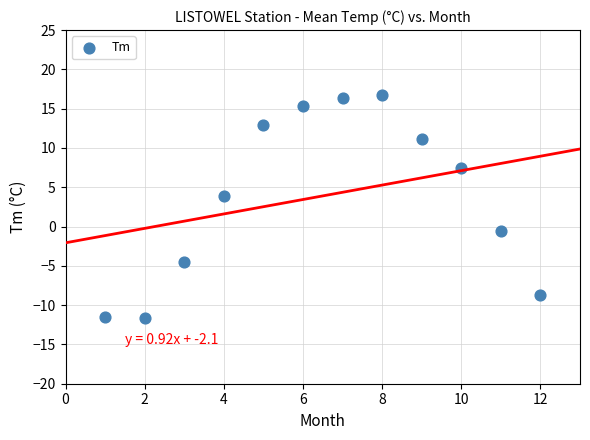

What Y value in the scatter plot is closest to 2?

3.9